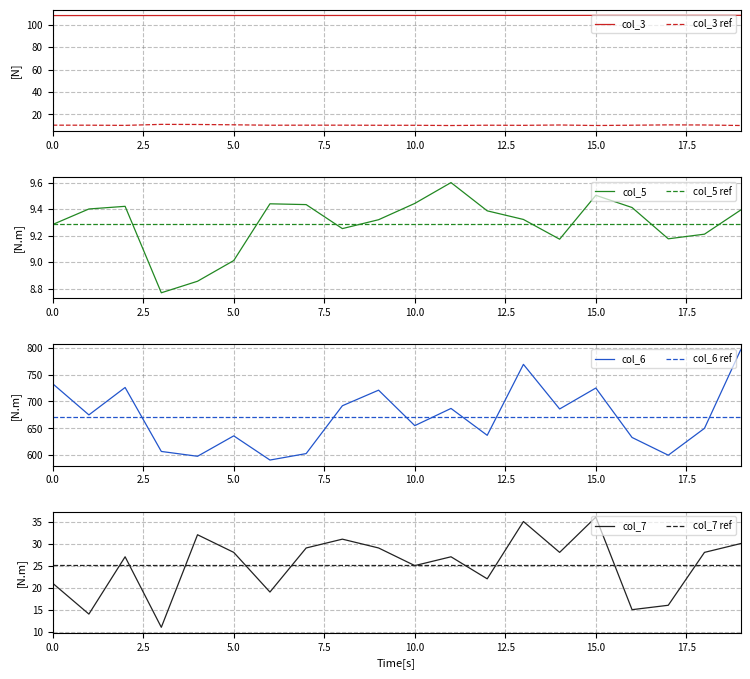

At which label does col_7 reach its peak?

15.0